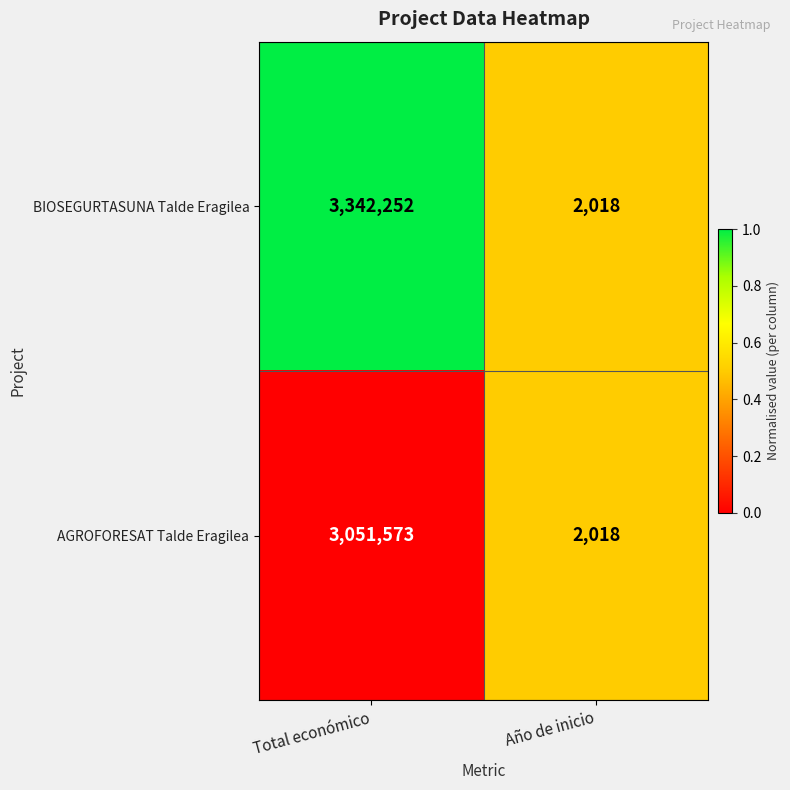

What is the spread (max minus min) of values at Total económico?

290679